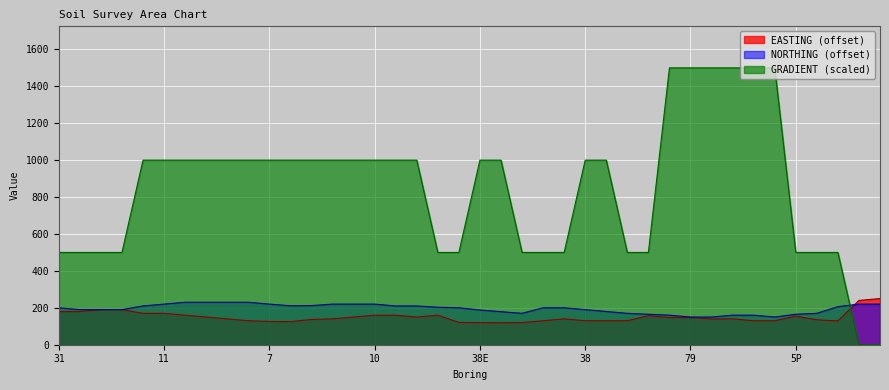

At how many categories does at least one series exceed 1315?

6